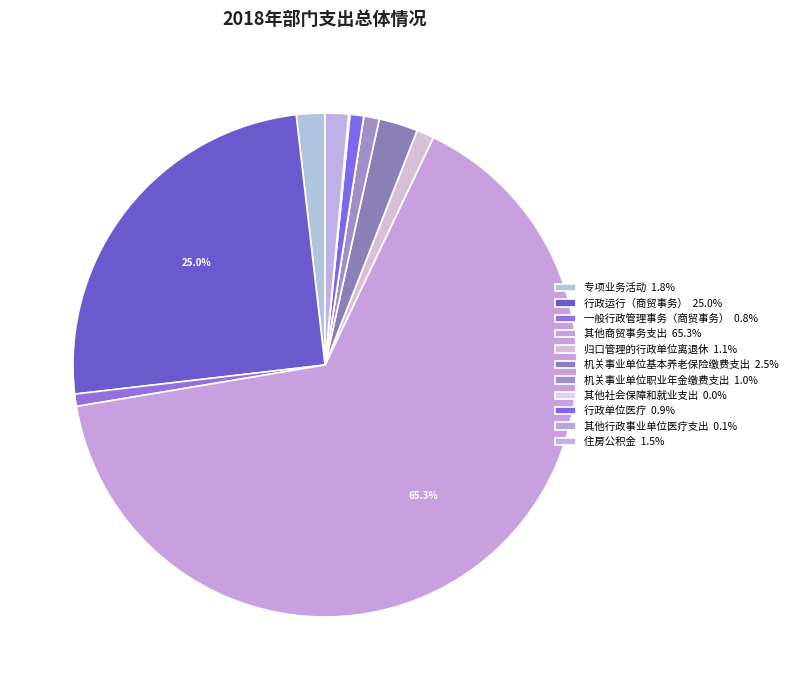

Is it true that 行政运行（商贸事务） is 25% of the pie?

True